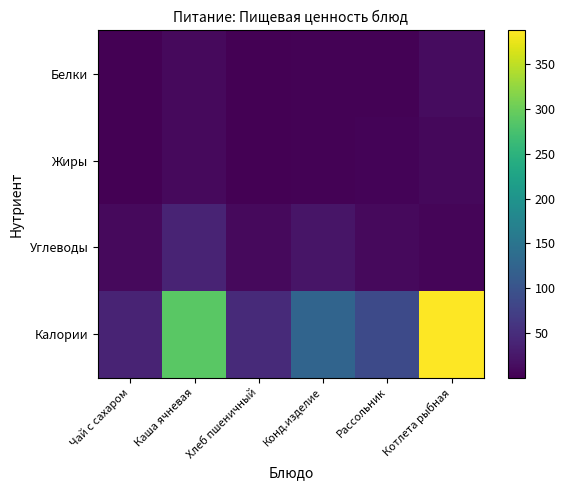

What is the total value across all series at Рассольник?

104.4